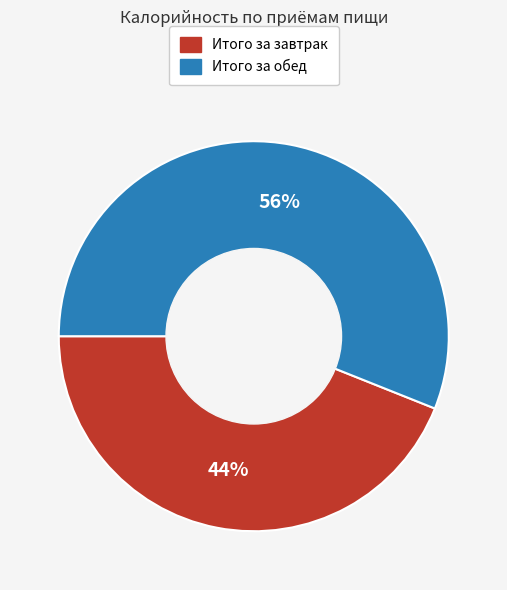

Rank the categories by value from highest to lowest.

Итого за обед, Итого за завтрак